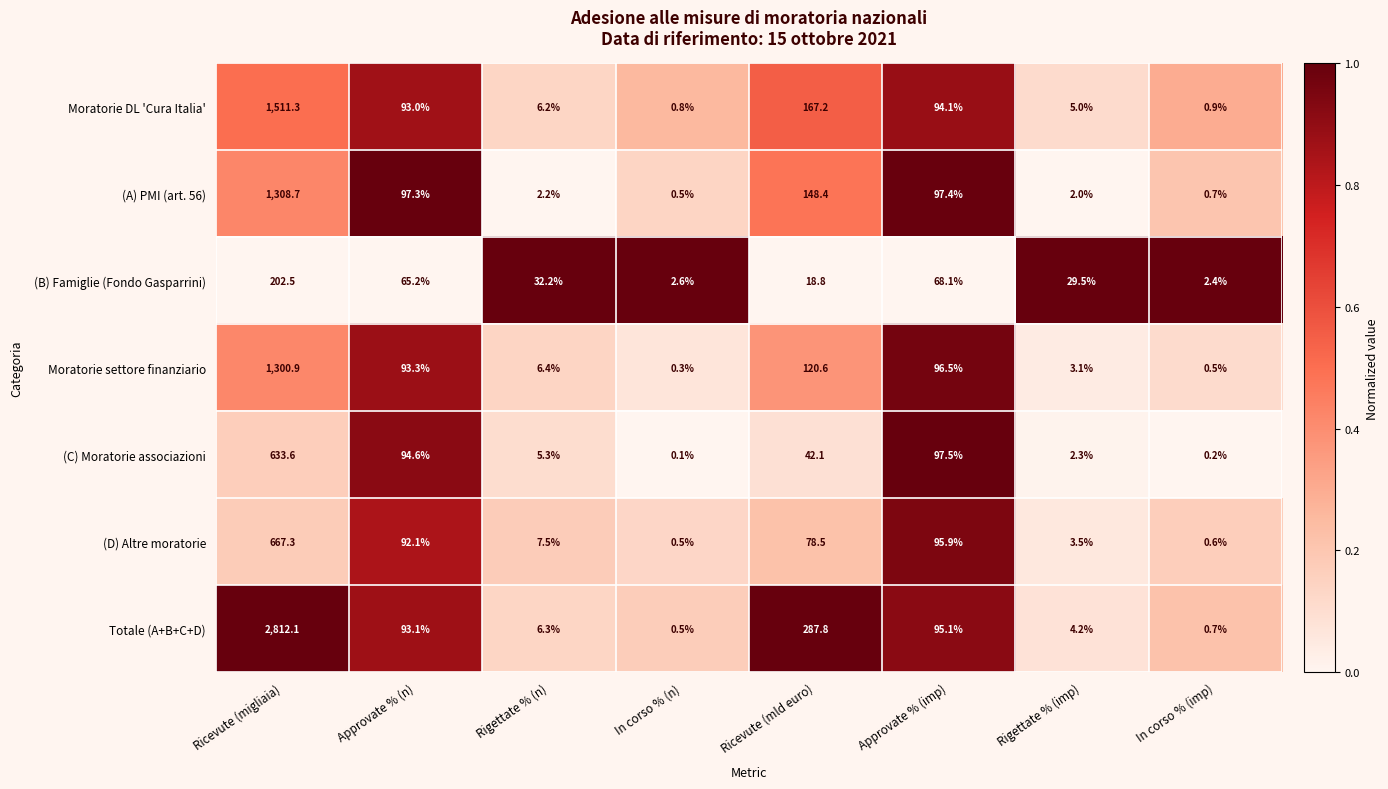

Where does the (C) Moratorie associazioni series first go above 42?

Ricevute (migliaia)